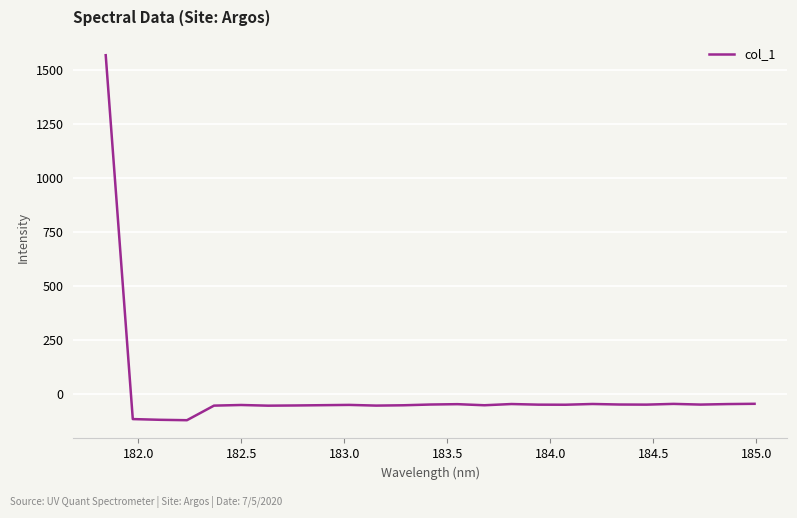

What is the maximum value shown in the chart?

1568.6